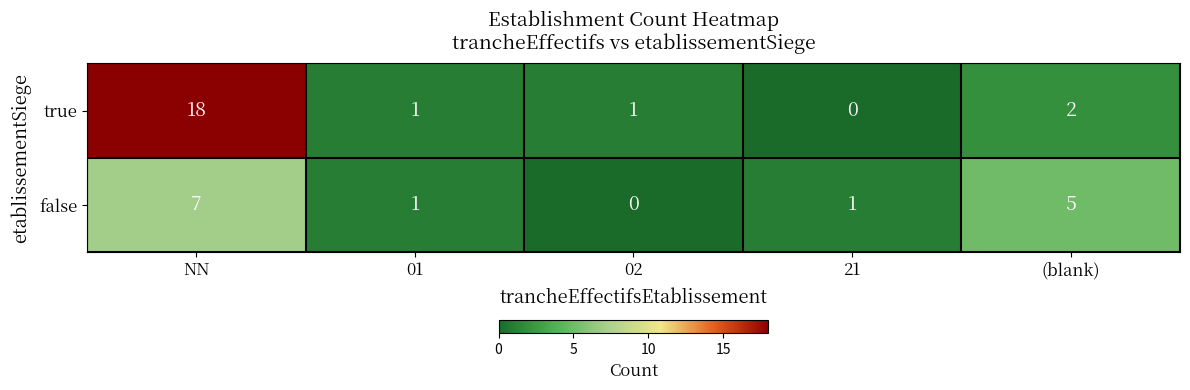

Which series has the largest range (max minus min)?

true